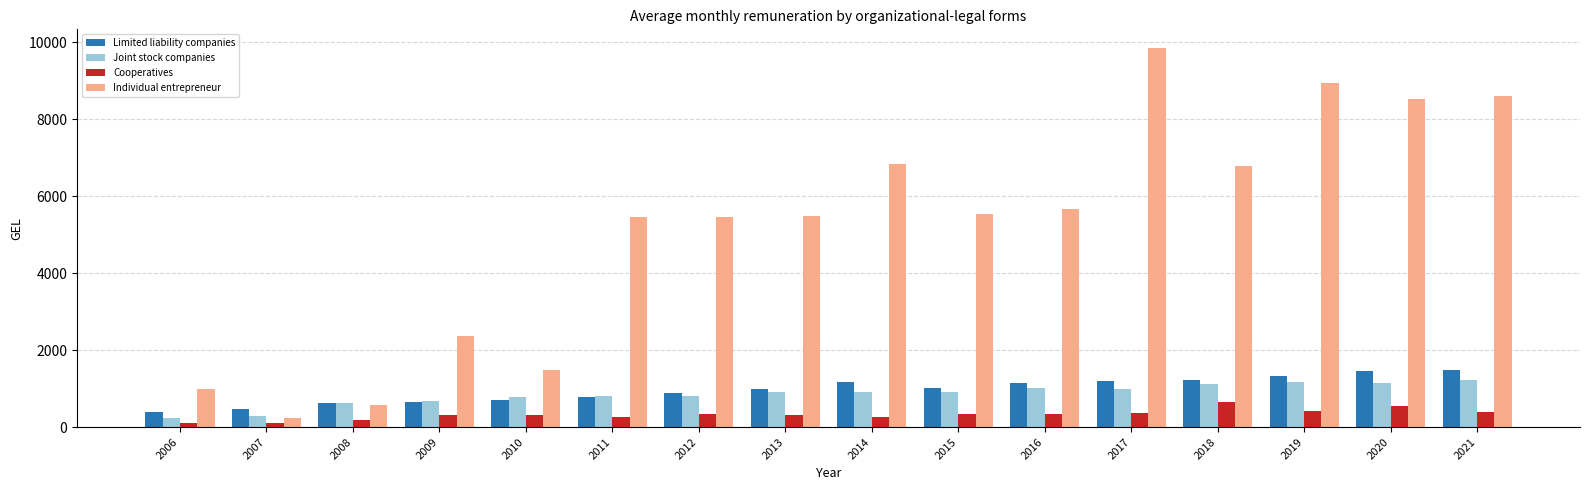

Which series has the largest range (max minus min)?

Individual entrepreneur